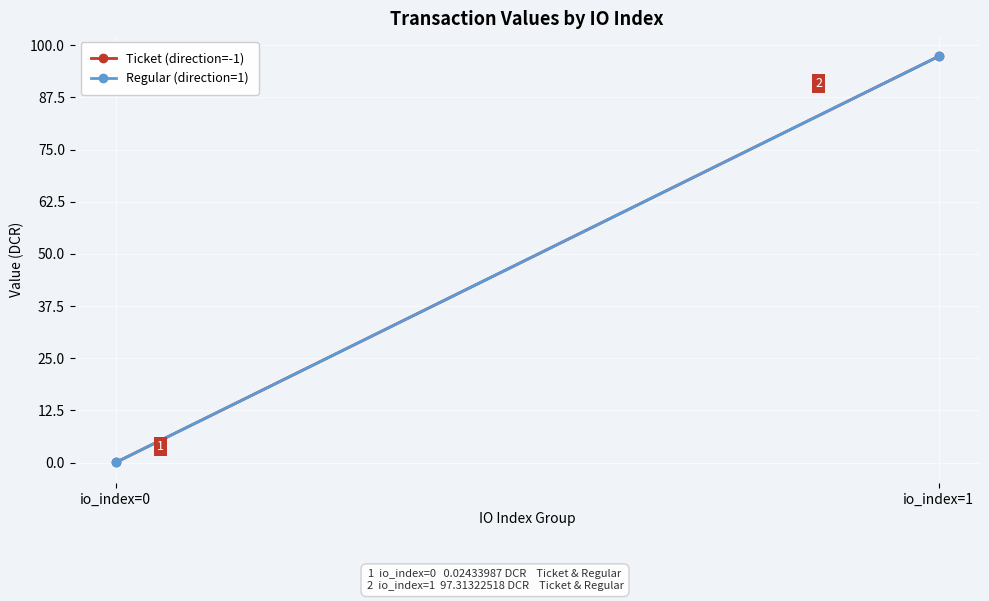

Which category has the lowest value in the Ticket (direction=-1) series?

io_index=0